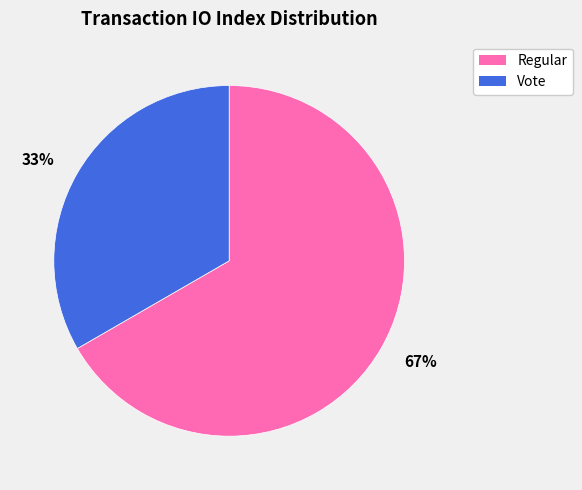

To the nearest percent, what portion does Regular represent?

67%